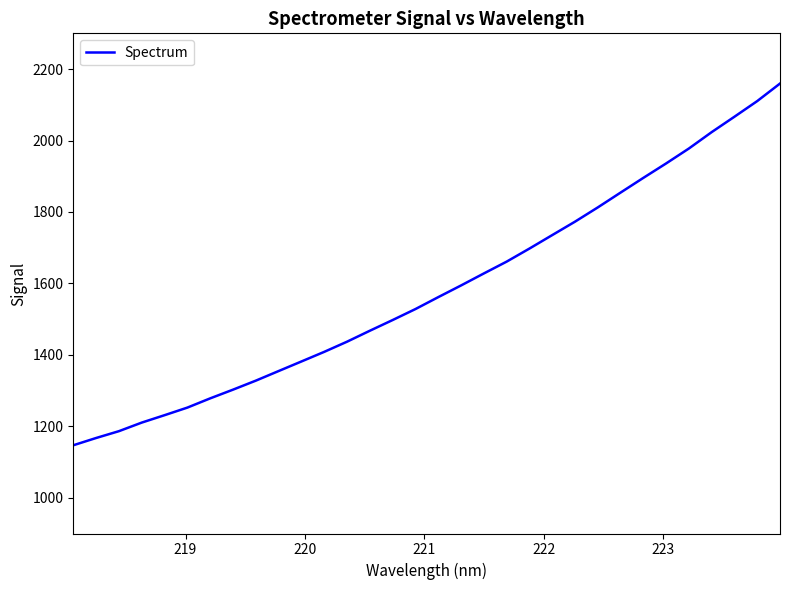

What is the smallest value displayed?

1147.0